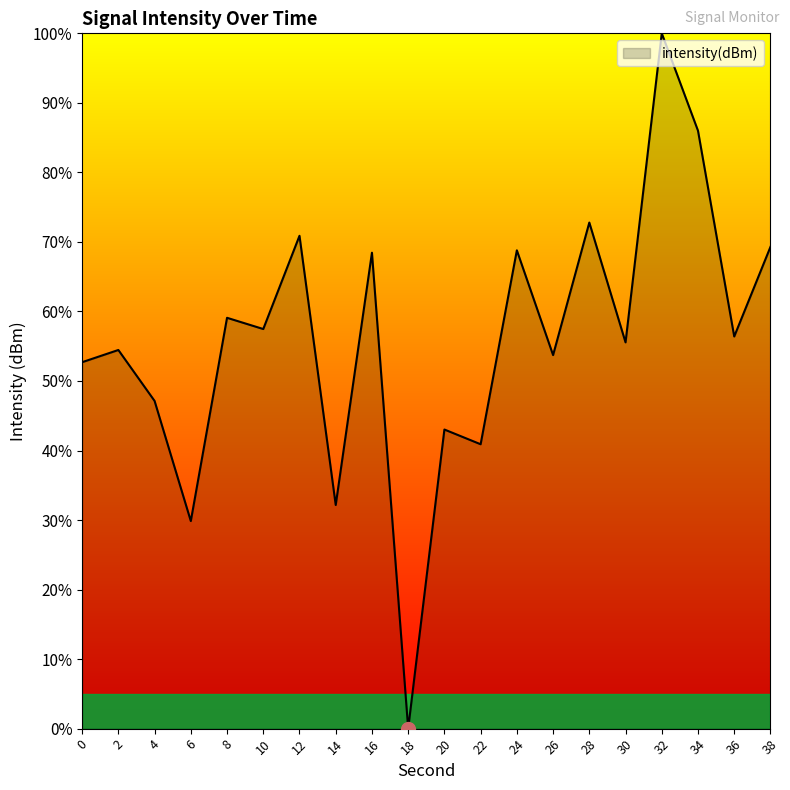

What is the difference between the second highest and minimum values?

86.0